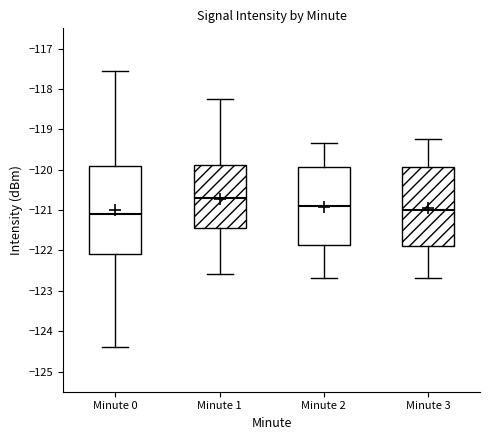

Reading left to right, read every box against the y-axis: the position of its median line, the range the box covers, and the ends of its whiskers. The values are not printed on the chart, so give them approximately, as read against the axis.

Minute 0: median -121.1, box -122.1 to -119.9, whiskers -124.4 to -117.6
Minute 1: median -120.7, box -121.5 to -119.9, whiskers -122.6 to -118.2
Minute 2: median -120.9, box -121.9 to -119.9, whiskers -122.7 to -119.3
Minute 3: median -121.0, box -121.9 to -119.9, whiskers -122.7 to -119.2